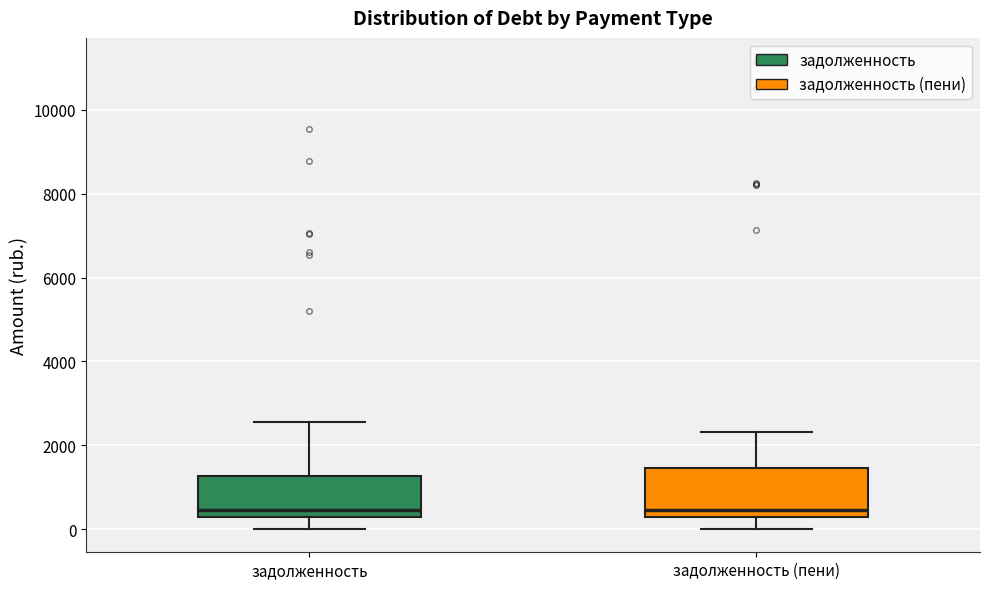

Reading left to right, transcribe this box plot: for each box, give where its median line is, the range the box spans, and where its two whiskers end, as read against the y-axis. The values are not printed on the chart, so give them approximately, as read against the axis.

задолженность: median 400, box 200 to 1200, whiskers 0 to 2600
задолженность (пени): median 400, box 200 to 1400, whiskers 0 to 2400